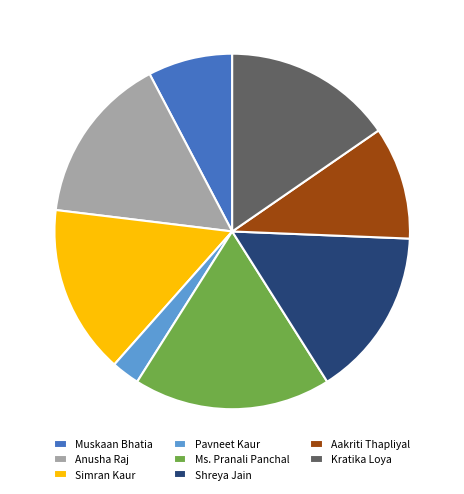

Is it true that Ms. Pranali Panchal is 25% of the pie?

False